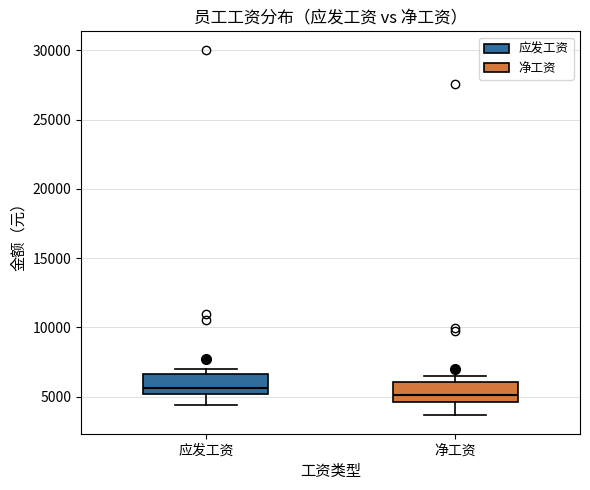

Reading left to right, transcribe this box plot: for each box, give where its median line is, the range the box spans, and where its two whiskers end, as read against the y-axis. The values are not printed on the chart, so give them approximately, as read against the axis.

应发工资: median 5500, box 5000 to 6500, whiskers 4500 to 7000
净工资: median 5000, box 4500 to 6000, whiskers 3500 to 6500